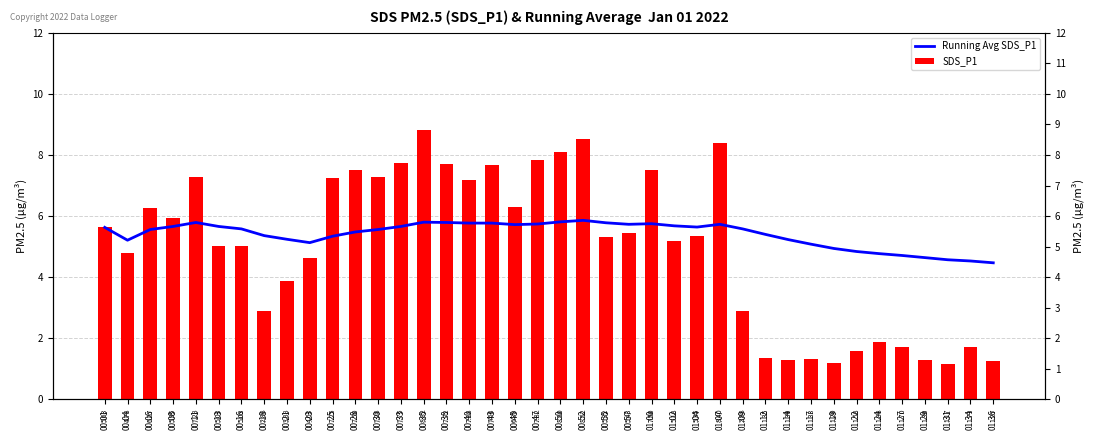

Reading right to left, list all the values displayed in this chart.

Running Avg SDS_P1: 4.5	4.5	4.6	4.6	4.7	4.8	4.8	4.9	5.1	5.2	5.4	5.6	5.7	5.6	5.7	5.8	5.7	5.8	5.9	5.8	5.7	5.7	5.8	5.8	5.8	5.8	5.7	5.6	5.5	5.3	5.1	5.2	5.4	5.6	5.7	5.8	5.7	5.6	5.2	5.6
SDS_P1: 1.3	1.7	1.2	1.3	1.7	1.9	1.6	1.2	1.3	1.3	1.4	2.9	8.4	5.3	5.2	7.5	5.4	5.3	8.5	8.1	7.8	6.3	7.7	7.2	7.7	8.8	7.8	7.3	7.5	7.2	4.6	3.9	2.9	5.0	5.0	7.3	6.0	6.3	4.8	5.6